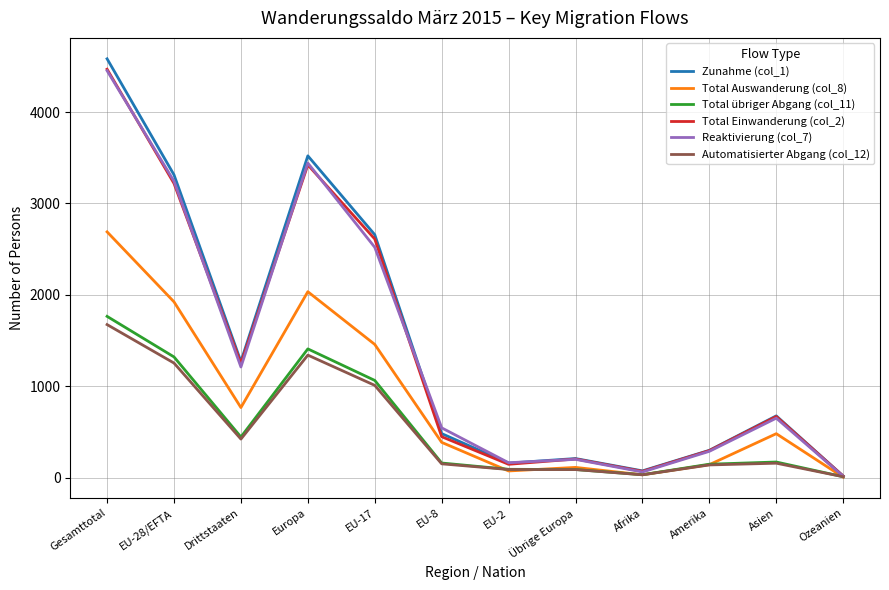

What are all the series names shown in the legend?

Zunahme (col_1), Total Auswanderung (col_8), Total übriger Abgang (col_11), Total Einwanderung (col_2), Reaktivierung (col_7), Automatisierter Abgang (col_12)